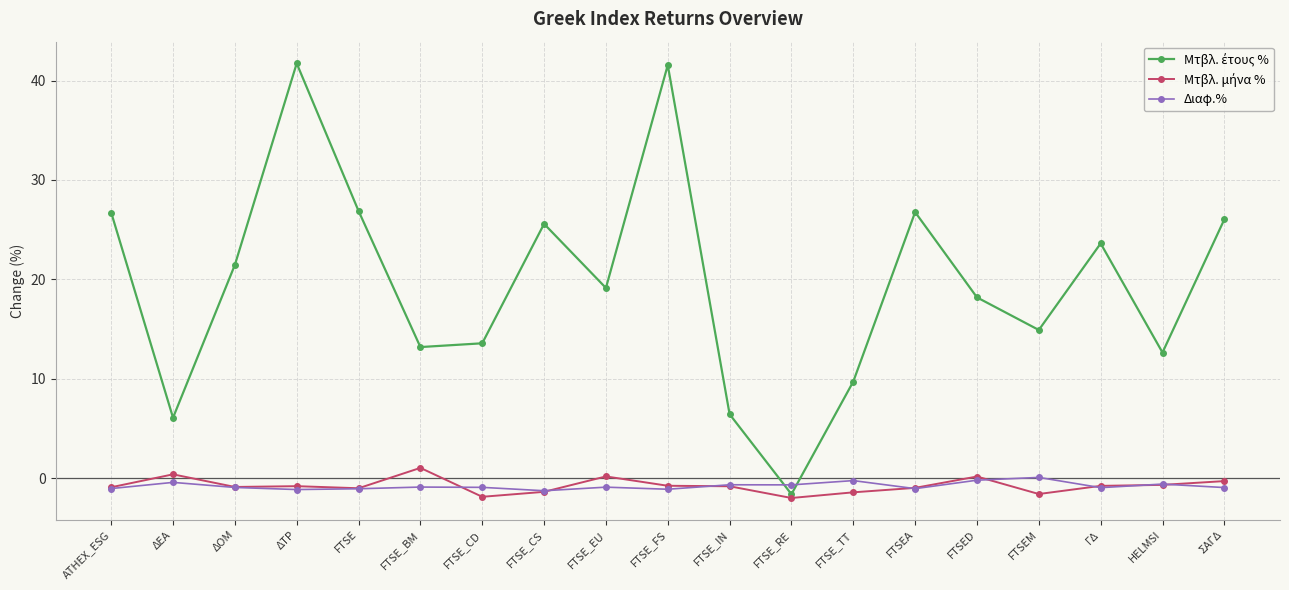

What is the value of the Διαφ.% point at the 1st from the left?

-1.1